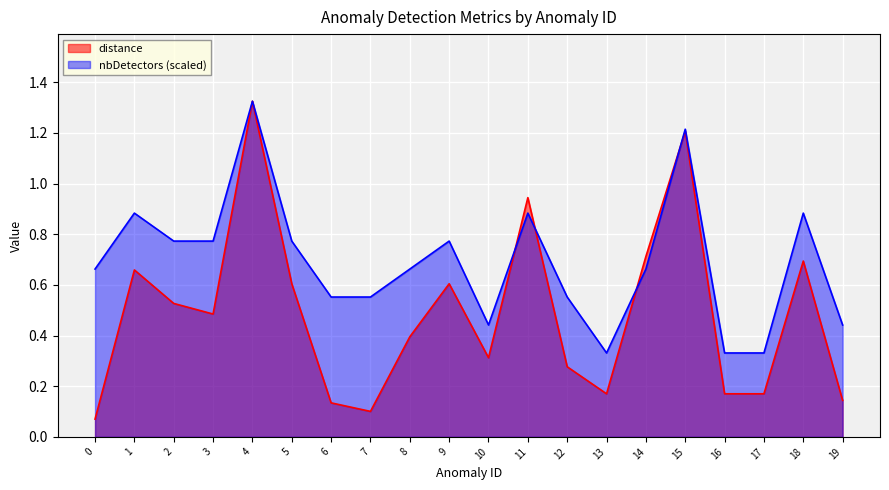

Rank the series by their average value, from lowest to highest.

distance, nbDetectors (scaled)